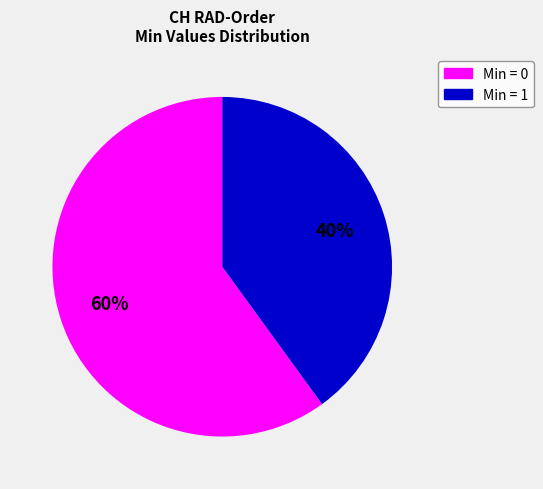

Is there any slice that represents more than half of the pie?

Yes